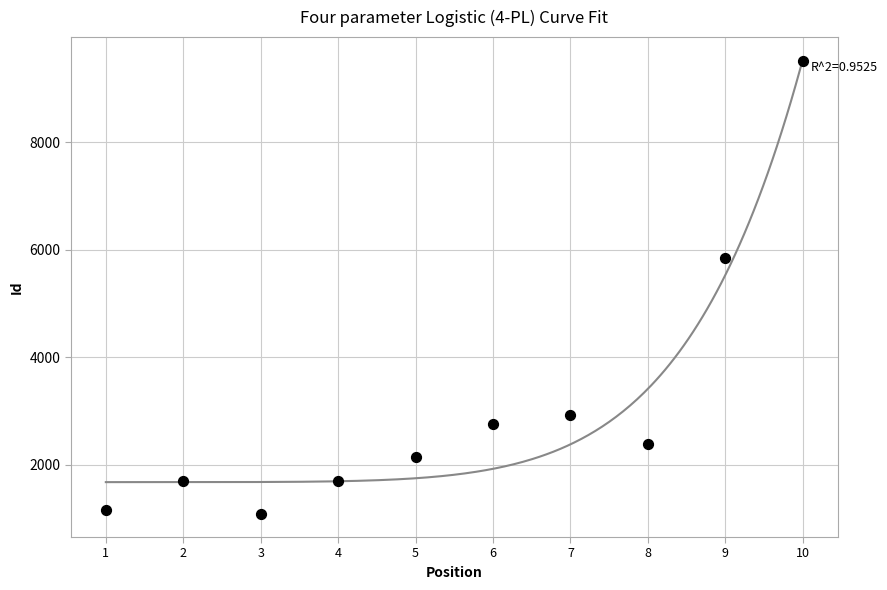

What is the average X value?

6